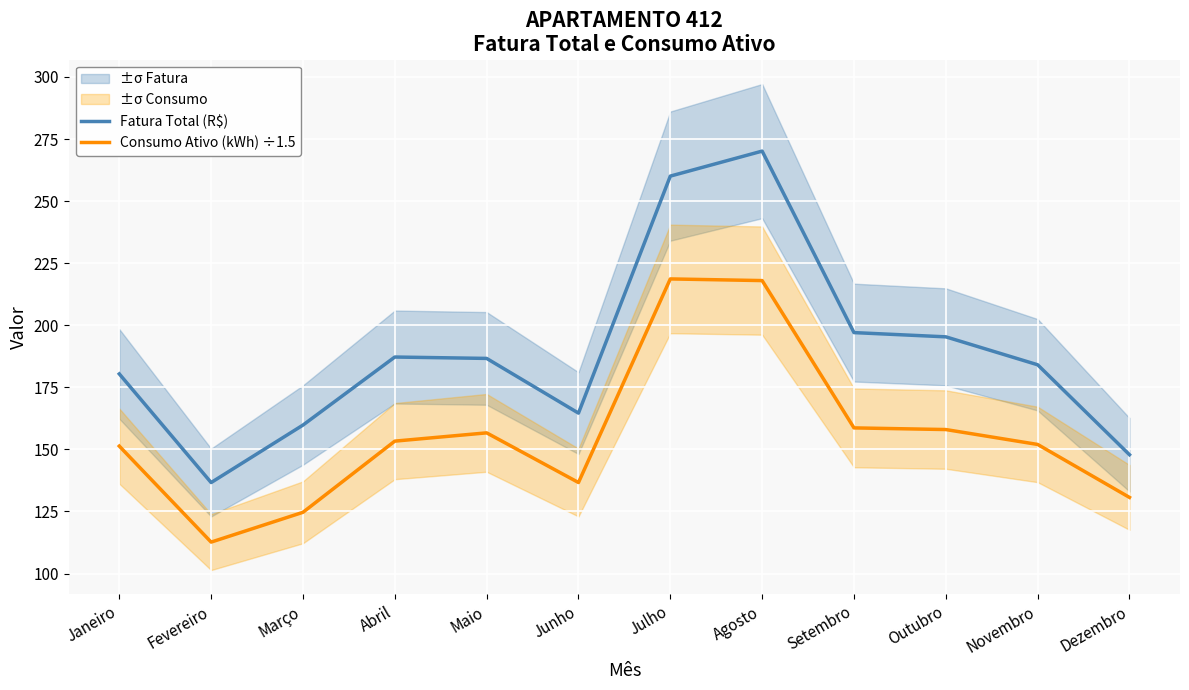

Reading left to right, list all the values displayed in this chart.

Fatura Total (R$): 180.4	136.7	159.8	187.2	186.7	164.6	260.1	270.1	197.1	195.3	184.1	147.9
Consumo Ativo (kWh) ÷1.5: 151.3	112.7	124.7	153.3	156.7	136.7	218.7	218.0	158.7	158.0	152.0	130.7